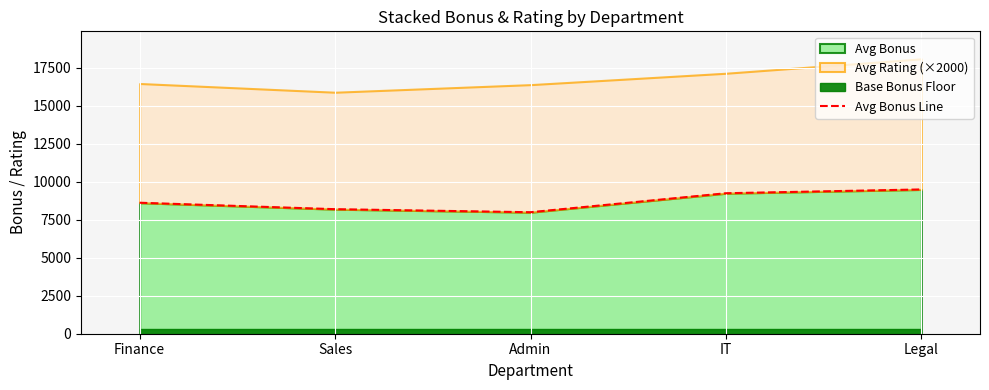

At which label is the value closest to 8750?

Finance